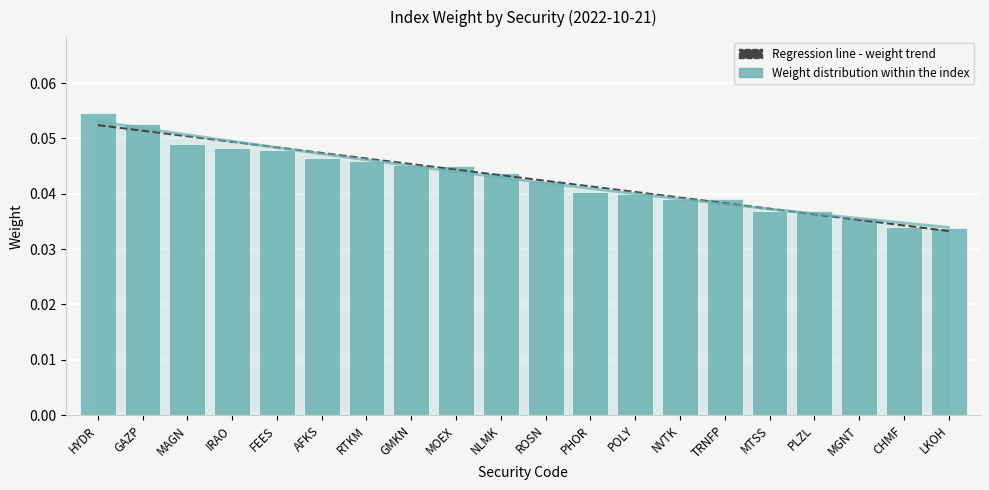

At how many categories does at least one series exceed 0?

20